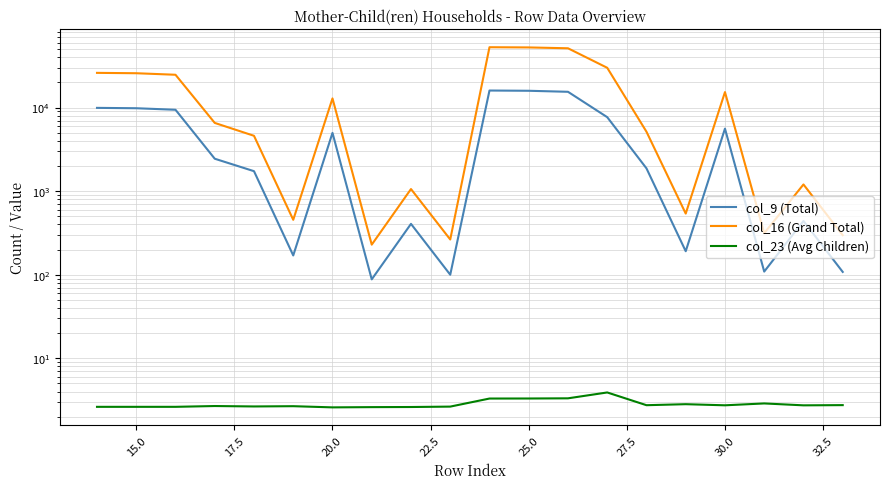

Reading right to left, transcribe all the data shown in this chart.

col_9 (Total): 108.0	440.0	109.0	5601.0	191.0	1874.0	7680.0	15455.0	15895.0	16003.0	100.0	406.0	88.0	4982.0	170.0	1734.0	2444.0	9418.0	9824.0	9924.0
col_16 (Grand Total): 297.0	1203.0	314.0	15327.0	539.0	5143.0	29944.0	51267.0	52470.0	52767.0	264.0	1060.0	229.0	12878.0	454.0	4597.0	6556.0	24714.0	25774.0	26038.0
col_23 (Avg Children): 2.8	2.7	2.9	2.7	2.8	2.7	3.9	3.3	3.3	3.3	2.6	2.6	2.6	2.6	2.7	2.7	2.7	2.6	2.6	2.6